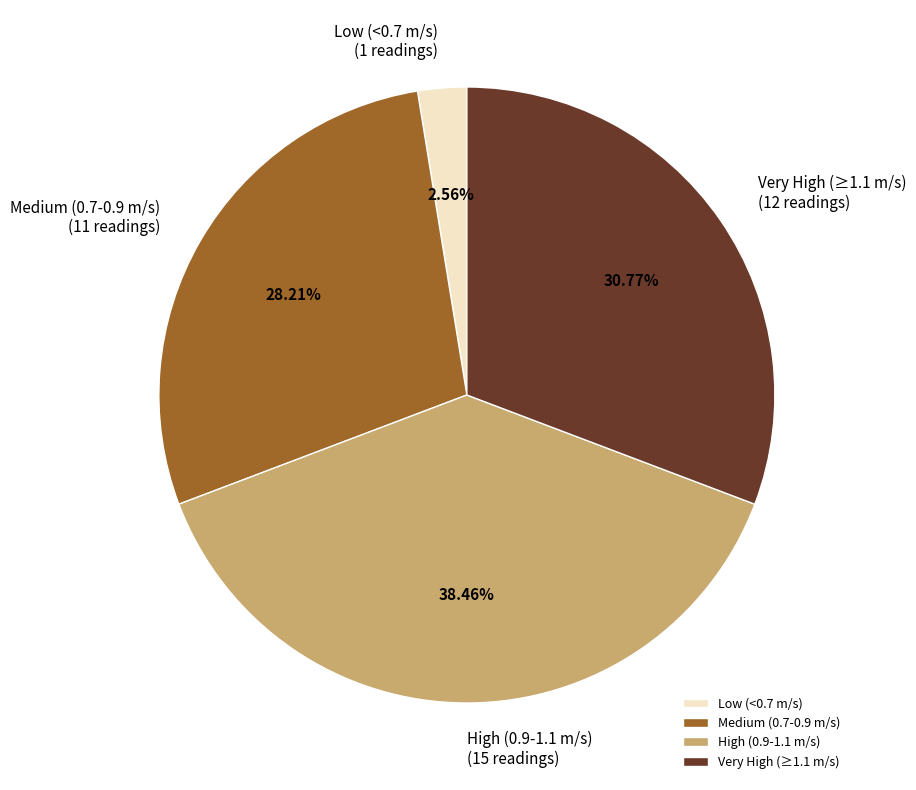

Does any single category account for the majority?

No